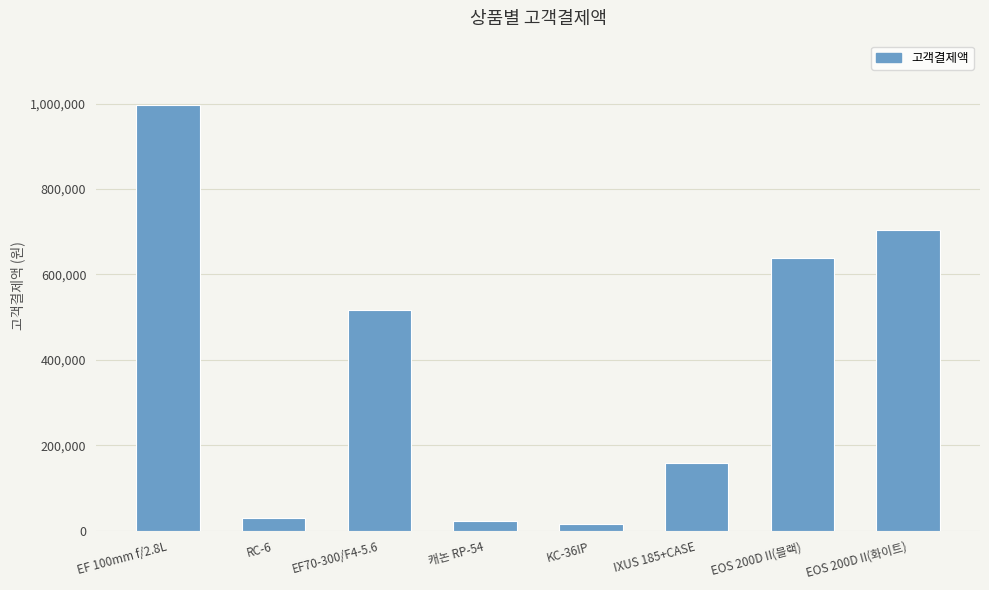

What position from the right is EOS 200D II(화이트)?

1